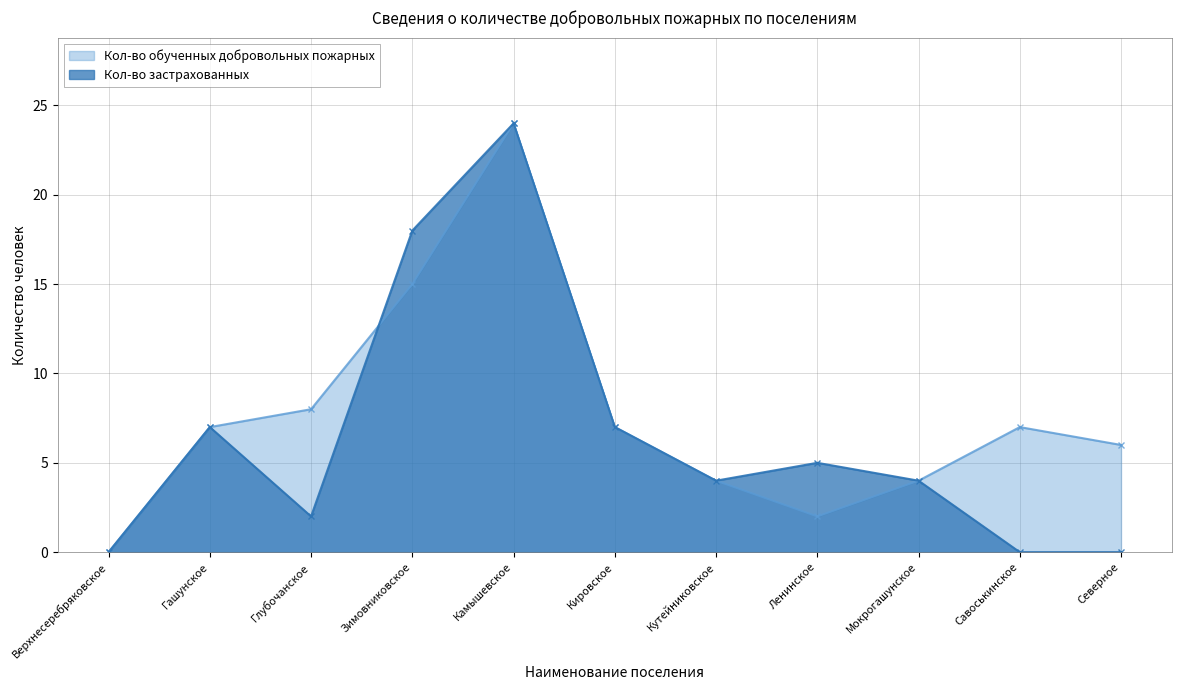

What are all the series names shown in the legend?

Кол-во обученных добровольных пожарных, Кол-во застрахованных